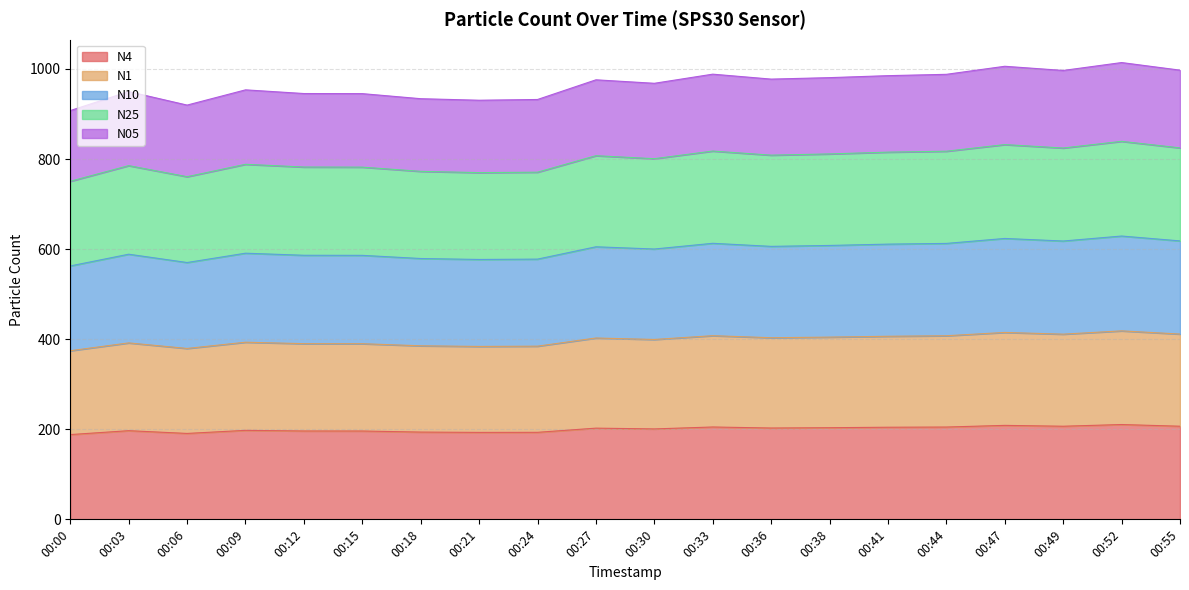

How many lines are shown in the chart?

5